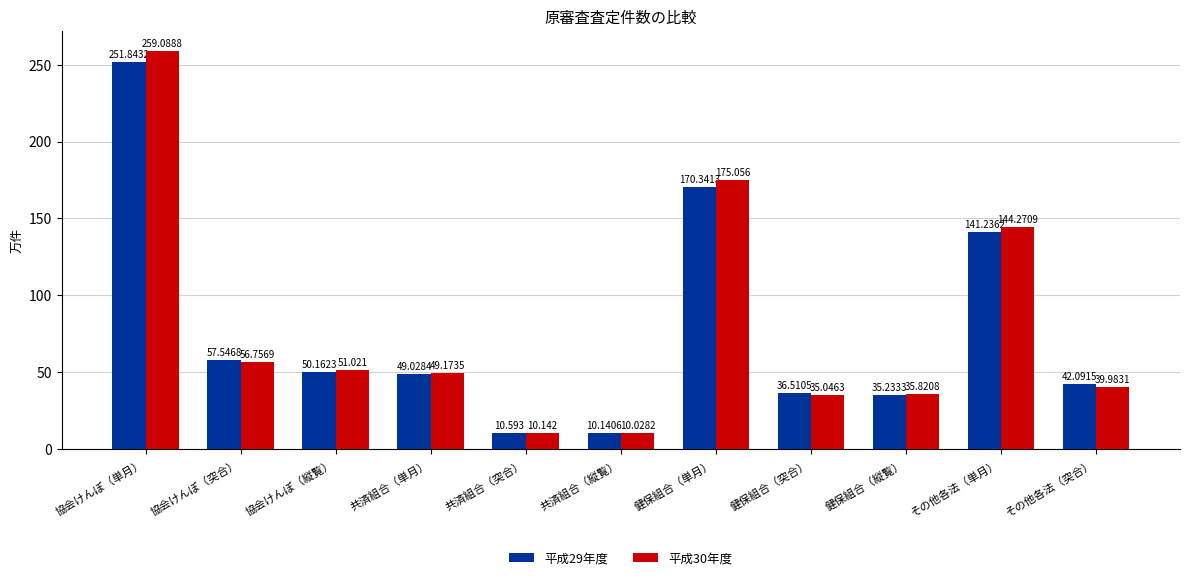

Is it true that 平成29年度 equals 251.8 at 協会けんぽ（単月）?

True